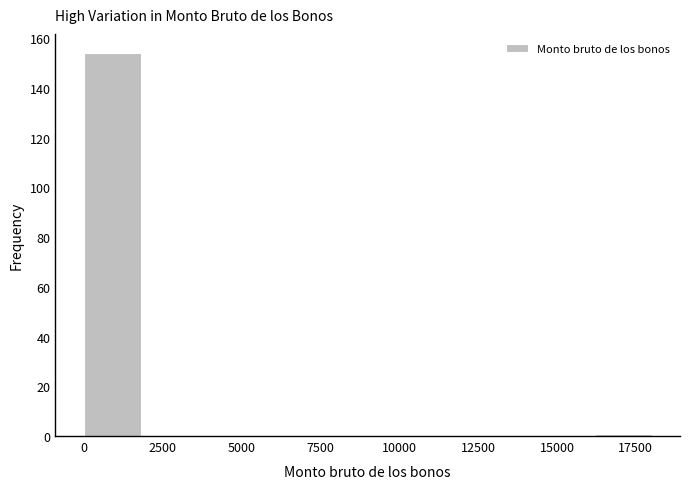

Around what value on the x-axis is the tallest bar? Give the approximate position of its centre, as read against the axis.

1000